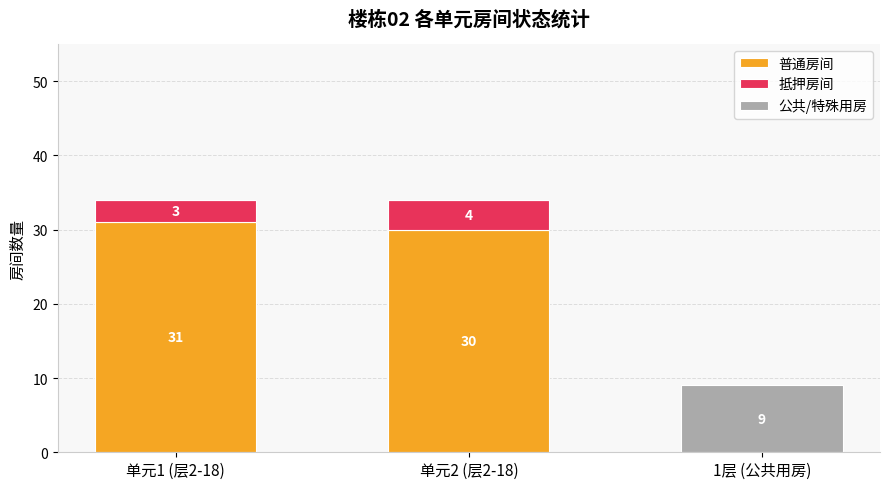

Reading left to right, what are the values for 普通房间?

单元1 (层2-18)=31	单元2 (层2-18)=30	1层 (公共用房)=0